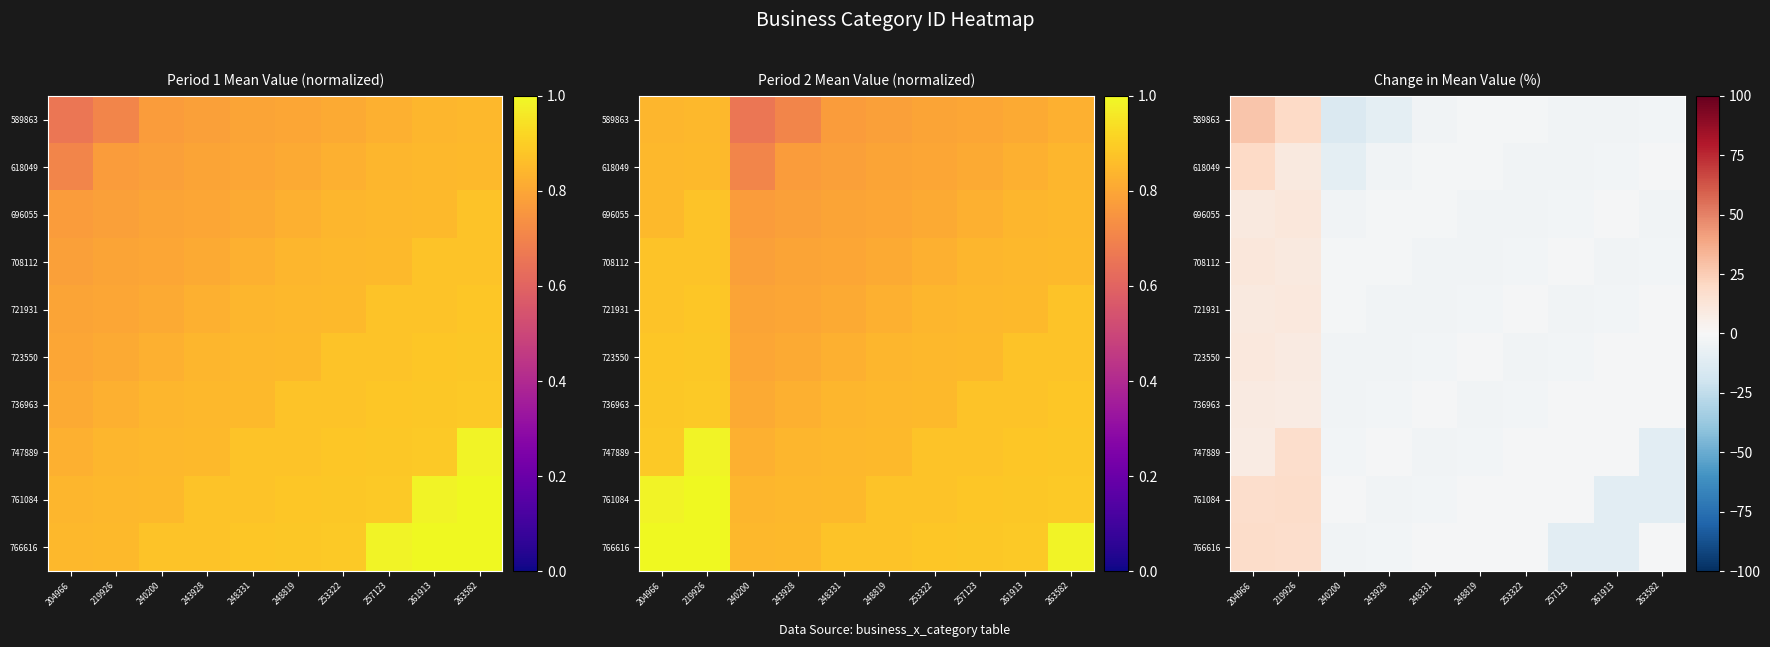

True or false: 723550 has a value of -4.3 at 257123.

False